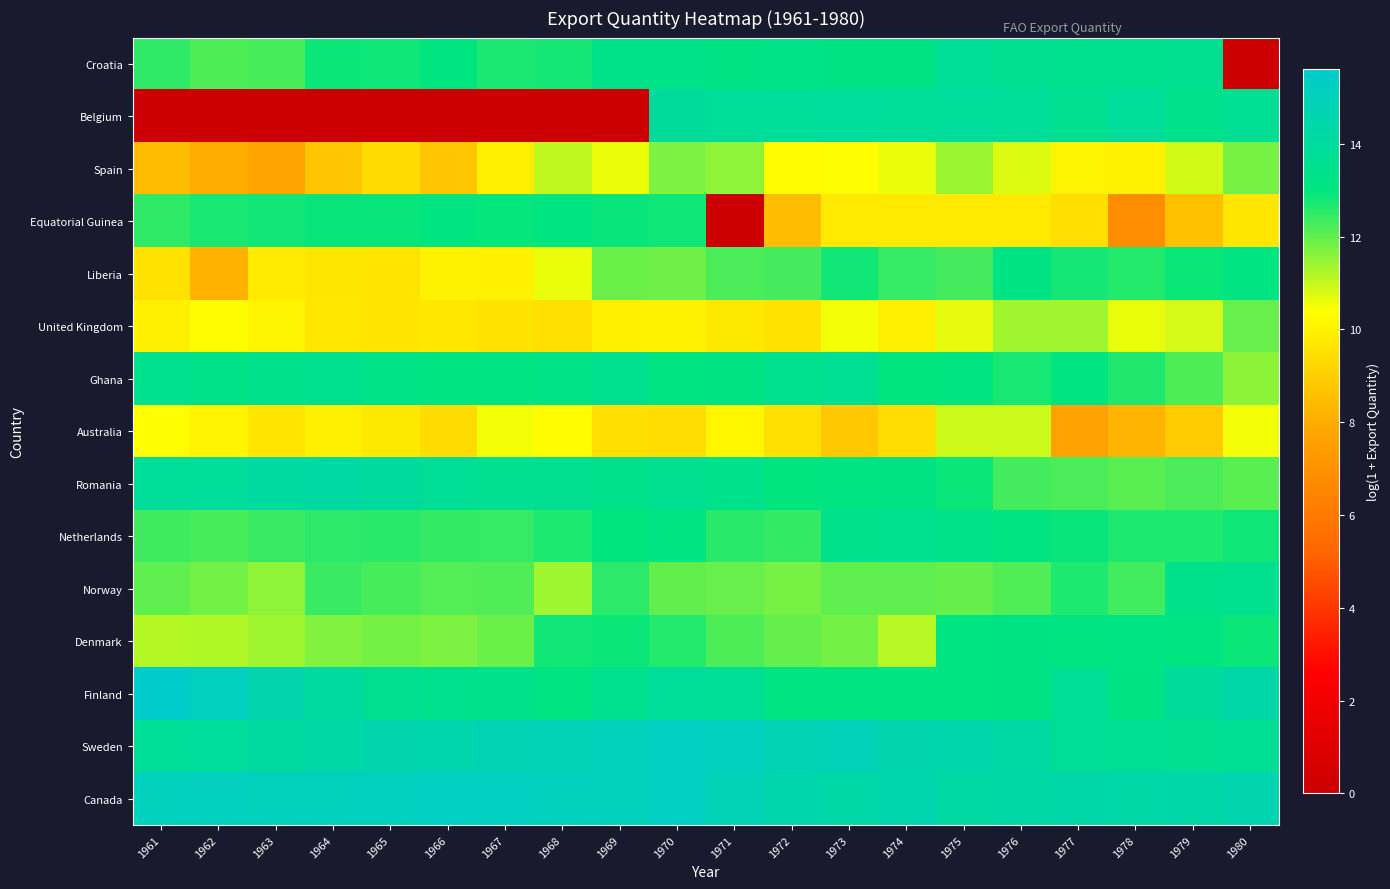

Which series has the largest range (max minus min)?

Belgium